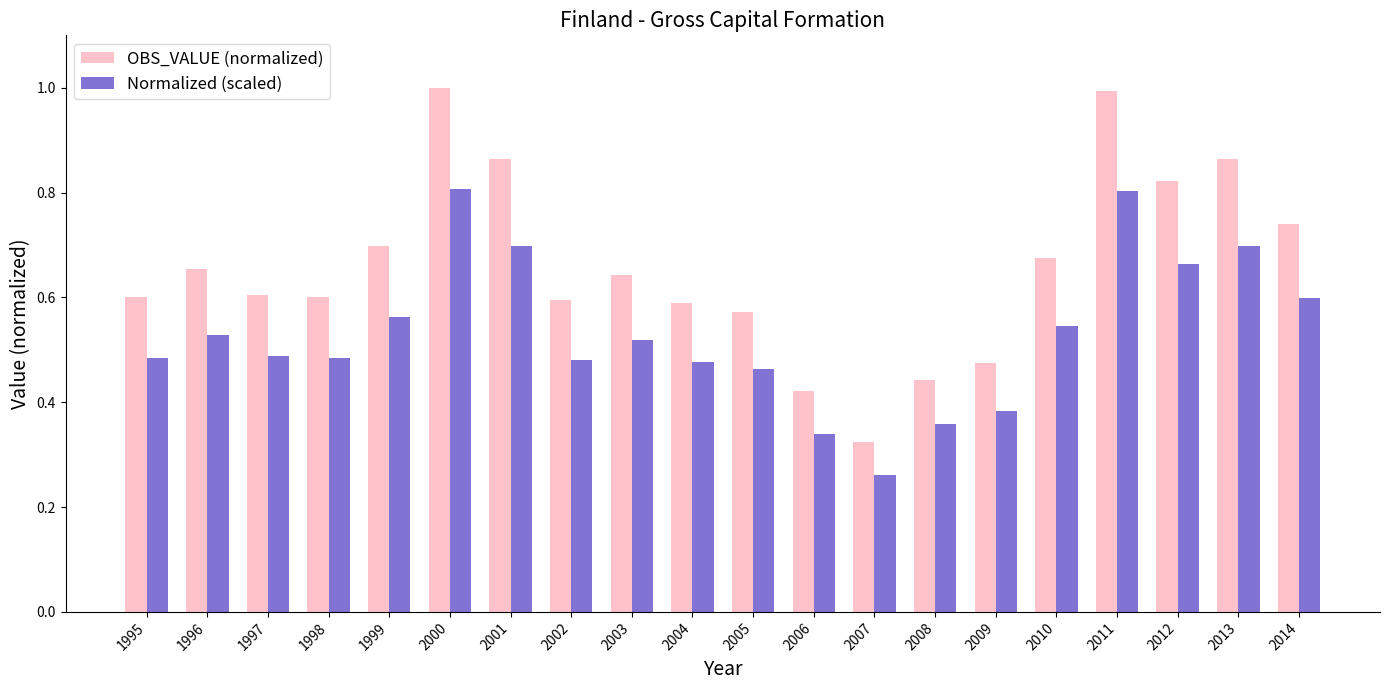

True or false: OBS_VALUE (normalized) has a value of 0.7 at 2010.

True